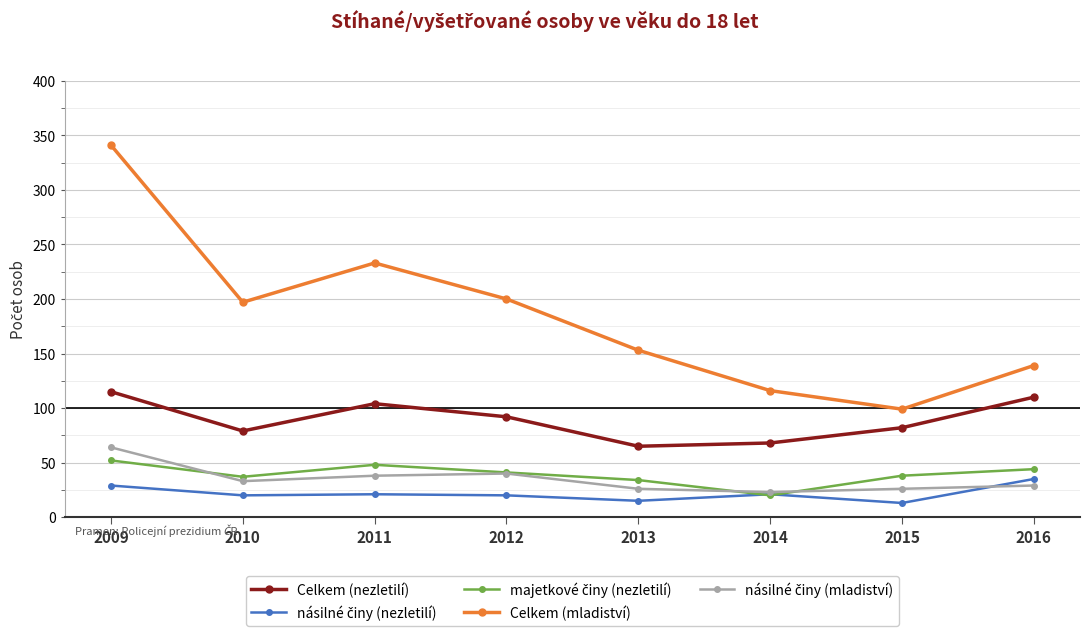

What is the value of the Celkem (nezletilí) point at the 3rd from the left?

104